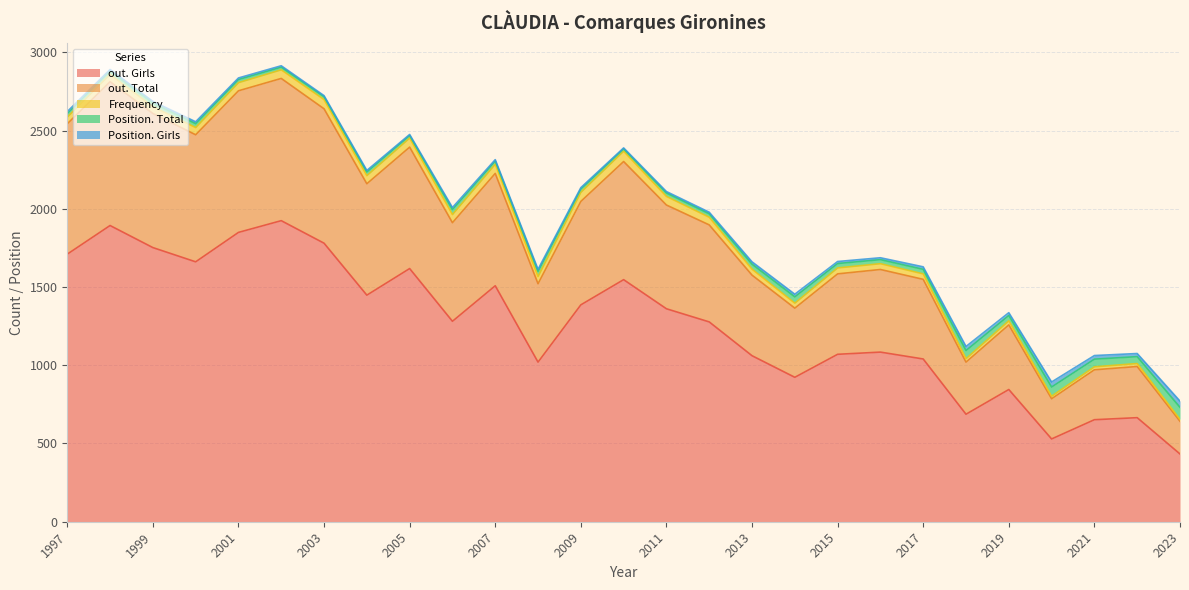

Does the chart have visible grid lines?

Yes